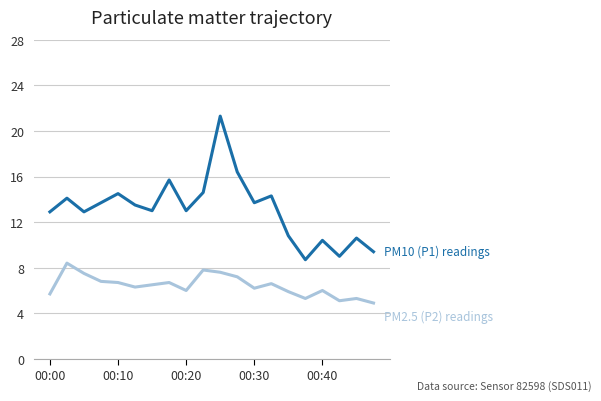

What is the greatest value displayed?

21.3